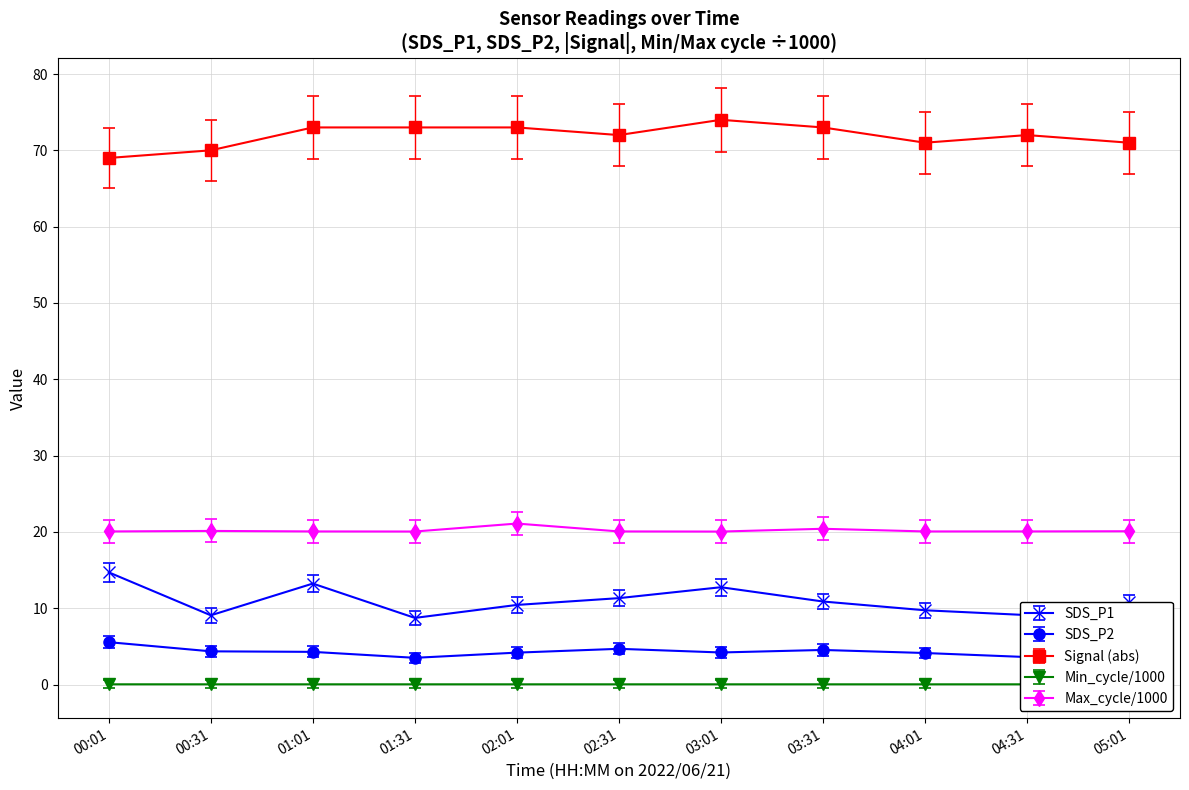

How many values in the SDS_P2 series are below 4?

3